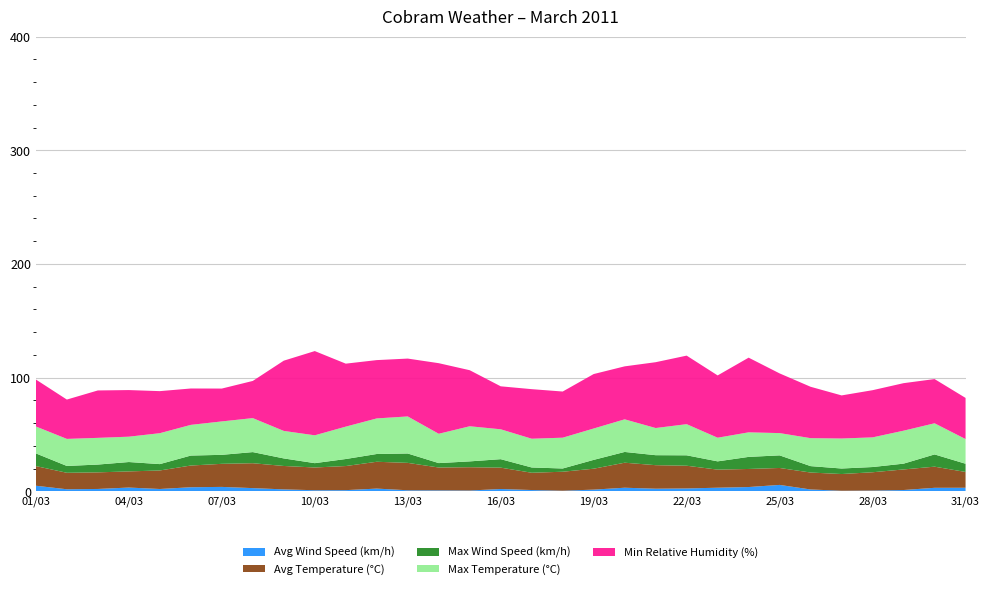

Reading left to right, list all the values displayed in this chart.

Avg Wind Speed (km/h): 4.9	1.8	2.1	3.3	2.0	3.6	3.9	2.8	1.7	0.9	1.0	2.4	0.9	0.8	0.7	2.0	1.1	0.5	1.5	3.1	2.3	2.5	3.2	3.8	5.6	1.6	0.5	0.7	1.1	3.1	3.1
Avg Temperature (°C): 17.3	14.5	14.6	14.2	16.3	19.1	20.3	21.9	20.6	20.0	21.2	23.6	24.1	20.1	20.5	18.8	15.2	16.7	18.4	22.0	20.7	20.0	15.9	15.9	14.9	14.9	14.7	16.1	18.1	18.6	13.9
Max Wind Speed (km/h): 11.2	6.0	6.9	8.2	5.6	8.8	7.9	9.8	6.6	3.8	6.2	6.8	8.2	3.9	5.1	7.5	4.6	2.9	7.8	9.5	8.8	9.2	7.3	10.6	11.1	5.6	4.9	4.6	5.1	10.8	7.2
Max Temperature (°C): 23.7	23.8	23.5	22.3	27.2	27.0	29.4	29.9	24.2	24.5	28.5	31.3	32.6	25.8	30.9	26.3	25.3	27.1	27.6	28.7	23.9	27.4	20.8	21.6	19.6	24.6	26.4	26.1	29.0	27.4	21.7
Min Relative Humidity (%): 41.3	34.6	41.7	41.0	37.0	32.0	28.9	32.7	61.8	74.1	55.4	51.3	50.9	62.1	49.3	37.8	43.6	40.6	47.9	46.6	57.9	60.3	54.8	65.7	52.5	45.2	37.9	41.5	41.8	38.9	36.2
Solar Radiation (MAX W/m²): 990.5	994.9	971.9	941.6	972.4	970.5	967.0	853.7	603.7	696.0	887.9	959.2	980.2	735.0	942.6	842.0	823.9	835.7	823.0	823.0	399.0	671.6	738.9	745.8	664.2	826.9	774.1	792.2	781.9	771.2	795.6